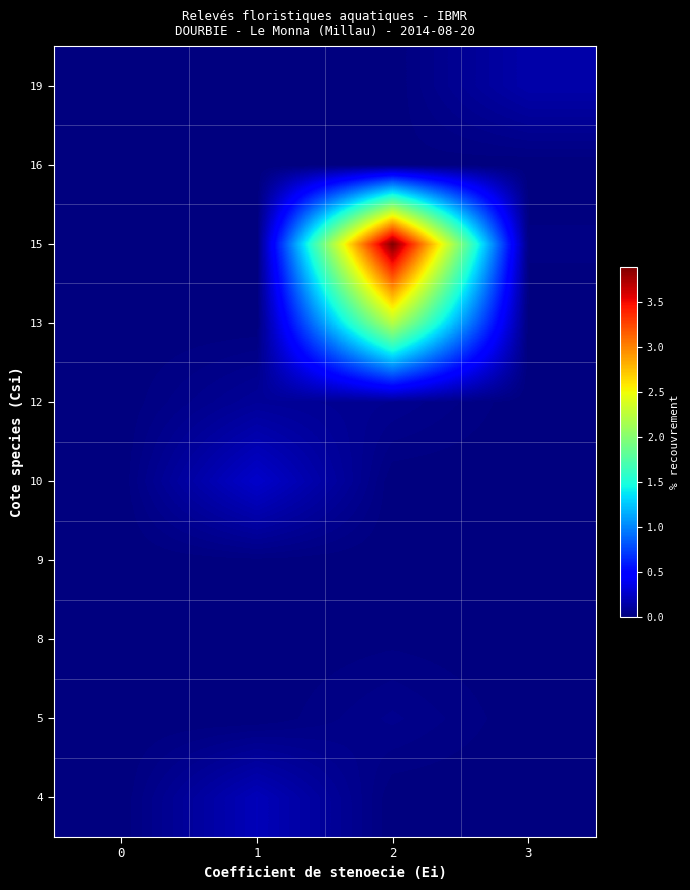

List the series in order of their peak value, highest first.

15, 13, 10, 4, 19, 12, 5, 8, 9, 16